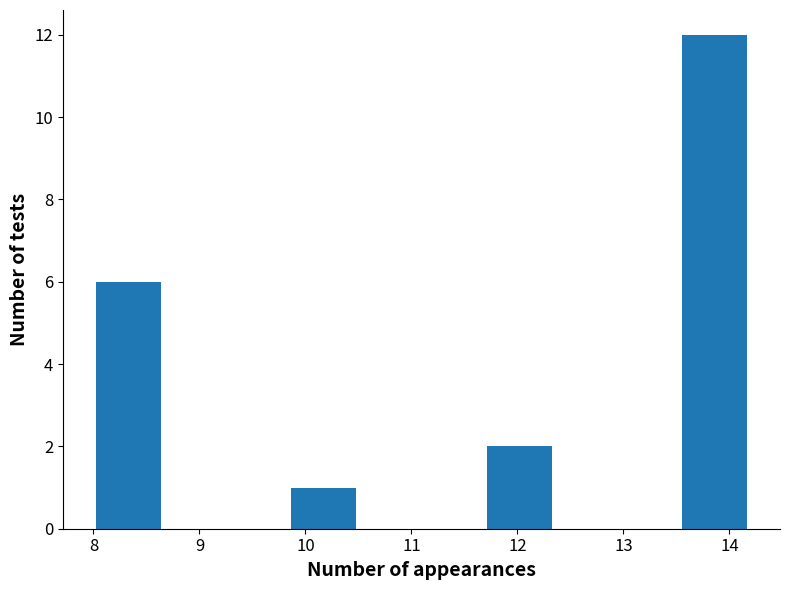

Over which range of the x-axis is the bar tallest?

13.6 to 14.2